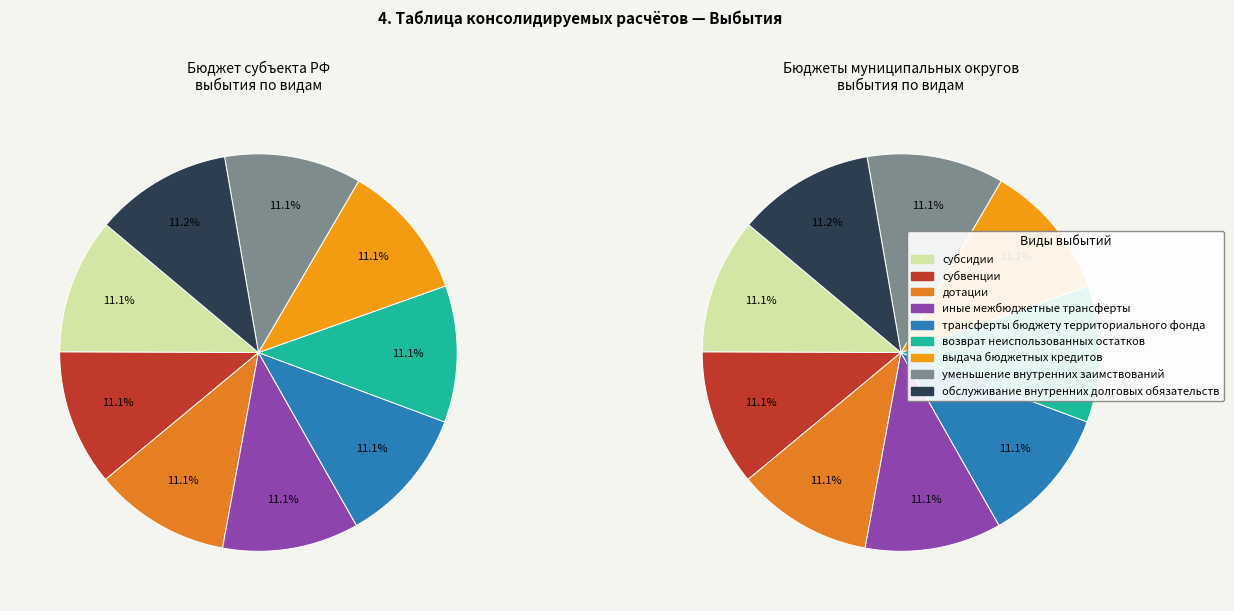

To the nearest percent, what is the combined percentage of иные межбюджетные трансферты and выдача бюджетных кредитов?

22%